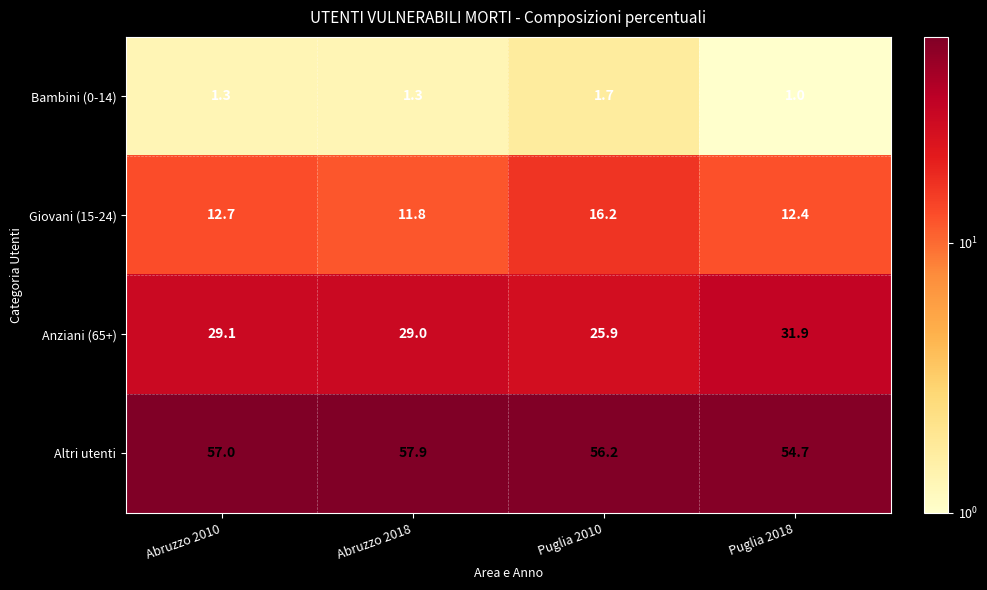

At which category is the sum across all series the highest?

Abruzzo 2010